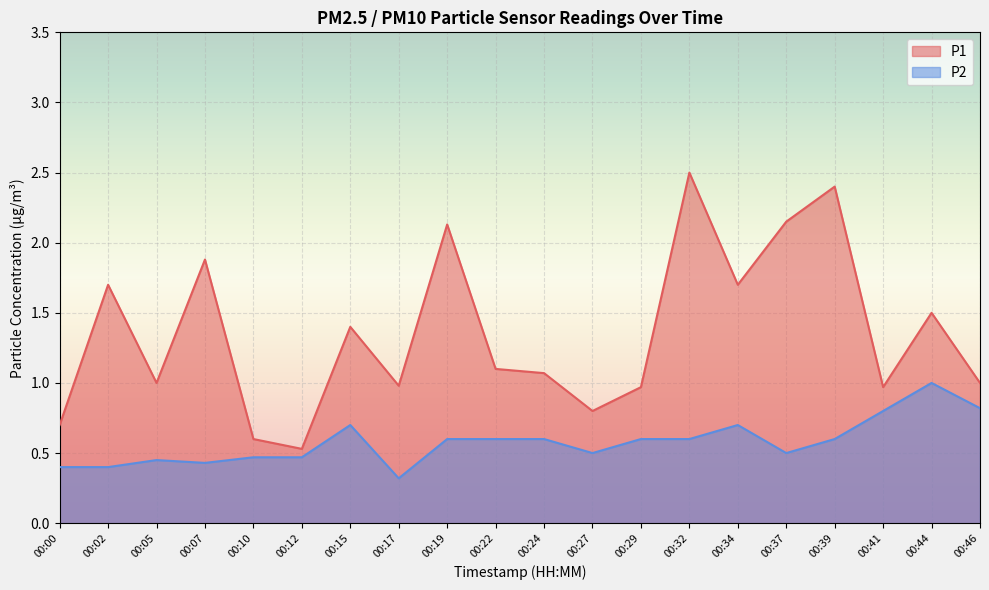

The value of P1 at 00:44 is 1.5. True or false?

True